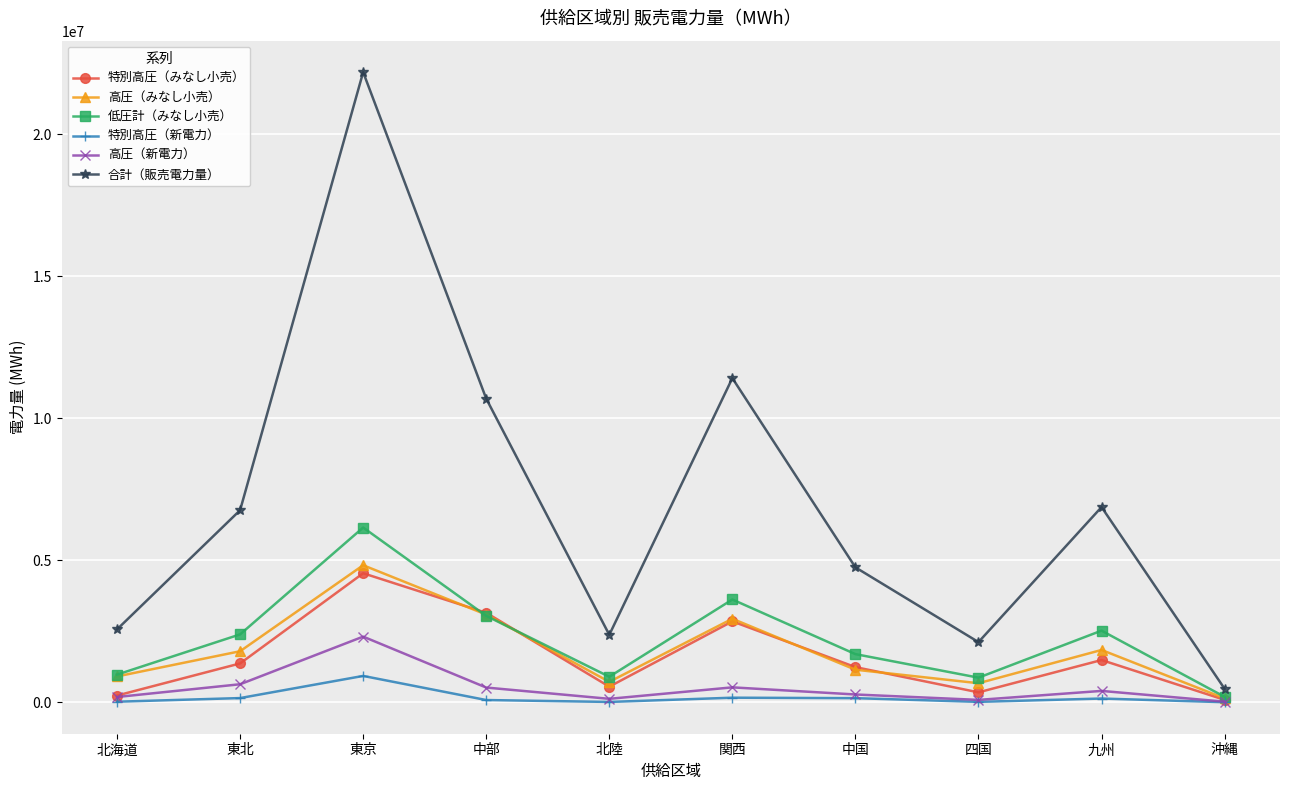

At which category does the chart reach its peak across all series?

東京